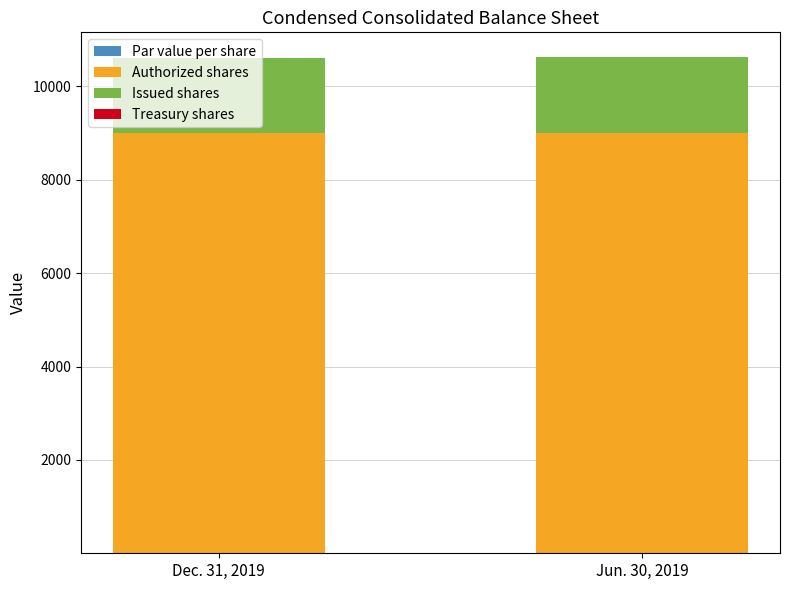

What is the average value of the Issued shares series?

1614.9